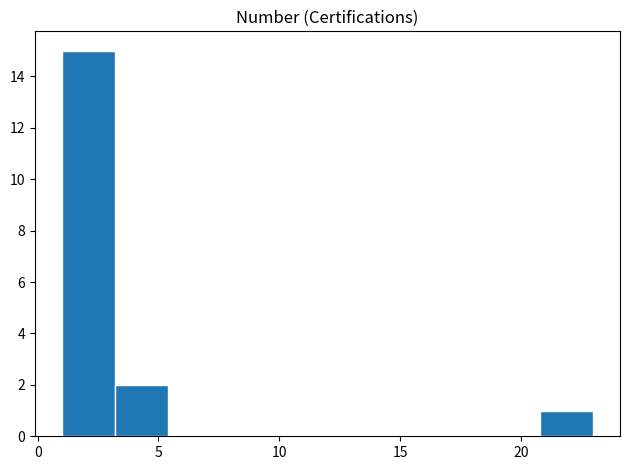

What is the height of the bar covering 20.8 to 23.0 on the x-axis? Neither the bar edges nor the heights are printed on the chart, so give them approximately, as read against the axes.

1